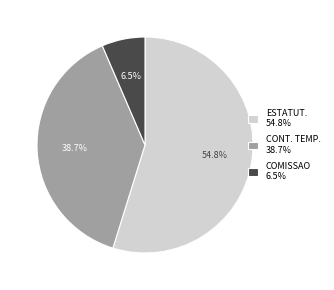

Approximately how many times larger is the value at ESTATUT. 54.8% compared to CONT. TEMP. 38.7%?

1.4